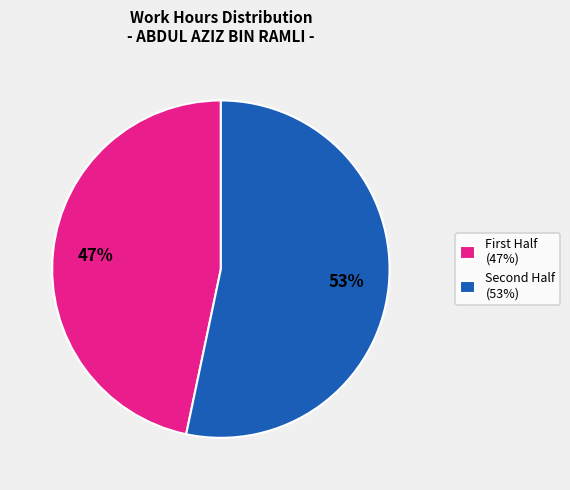

Is there any slice that represents more than half of the pie?

Yes